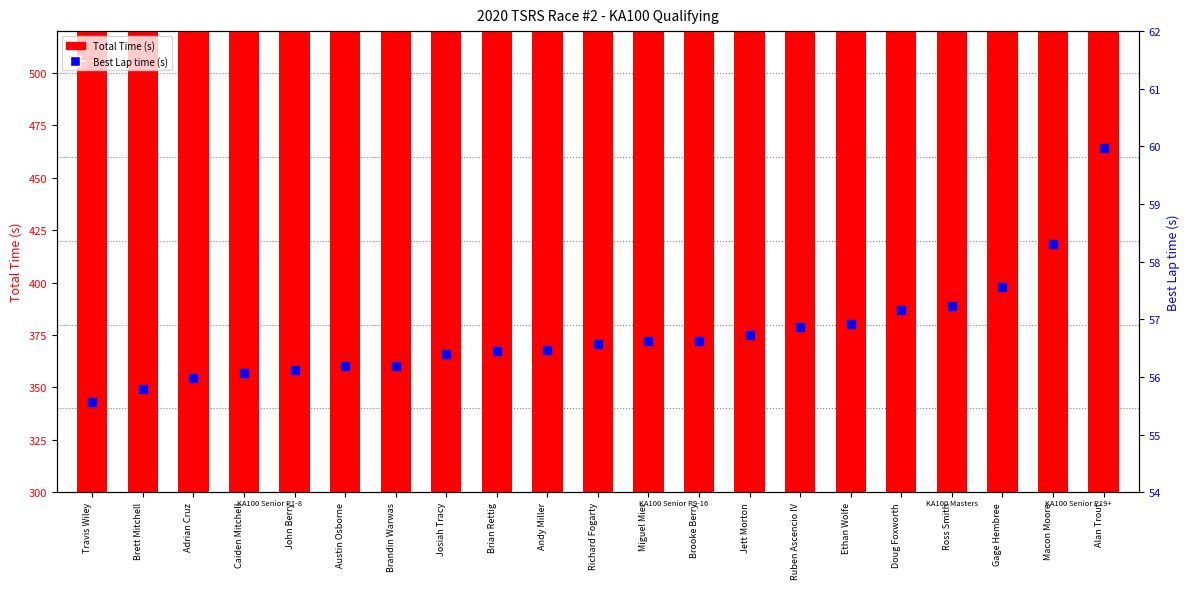

Which series reaches the maximum Y coordinate?

Total Time